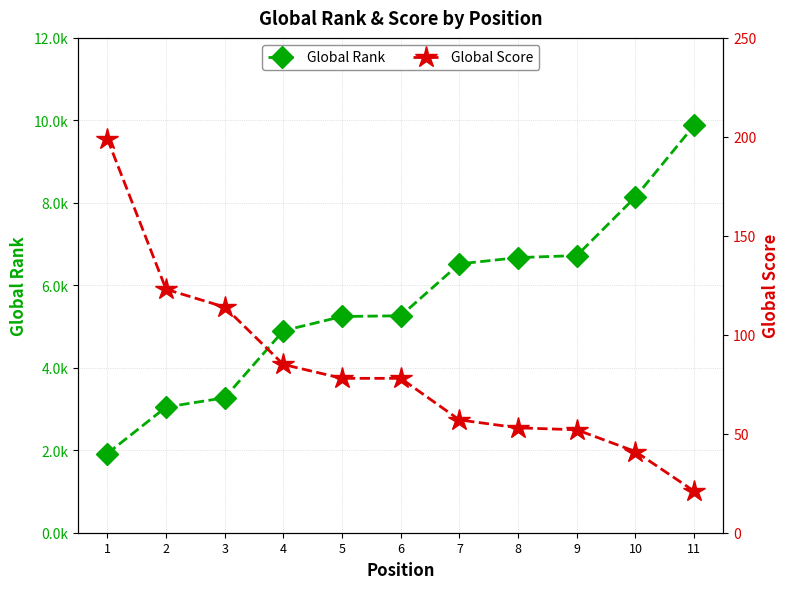

At how many categories does at least one series exceed 201?

11